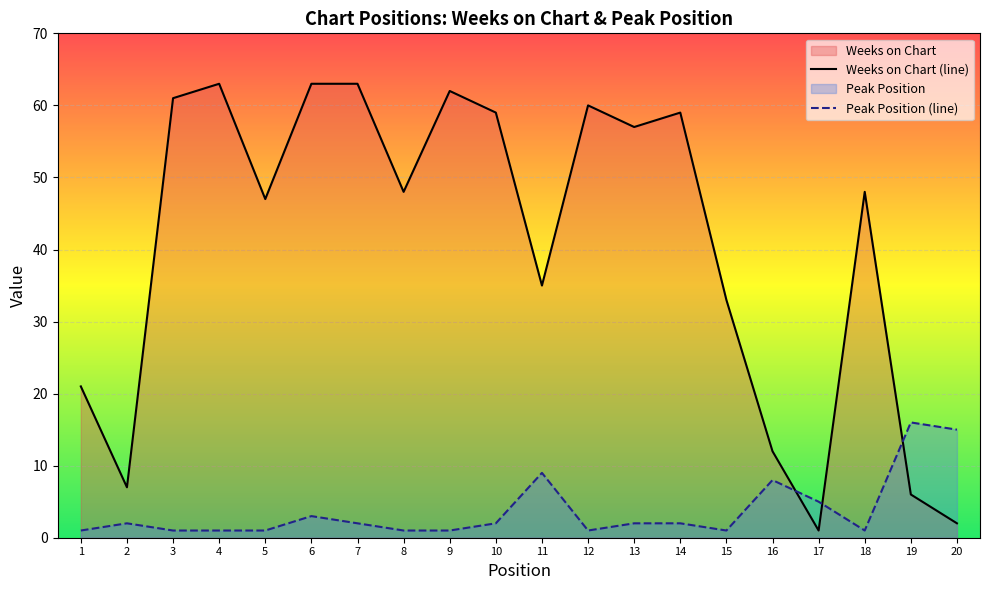

What is the smallest value displayed?

1